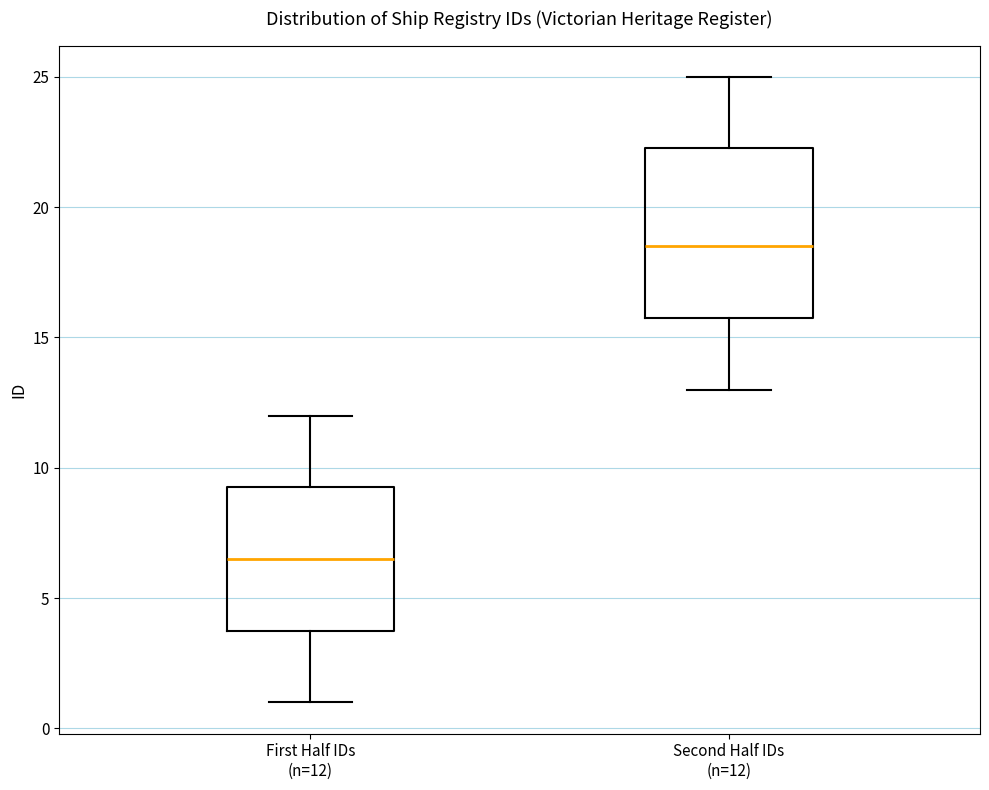

Where does the upper whisker of the box for Second Half IDs (n=12) end on the y-axis? The values are not printed on the chart, so give them approximately, as read against the axis.

25.0